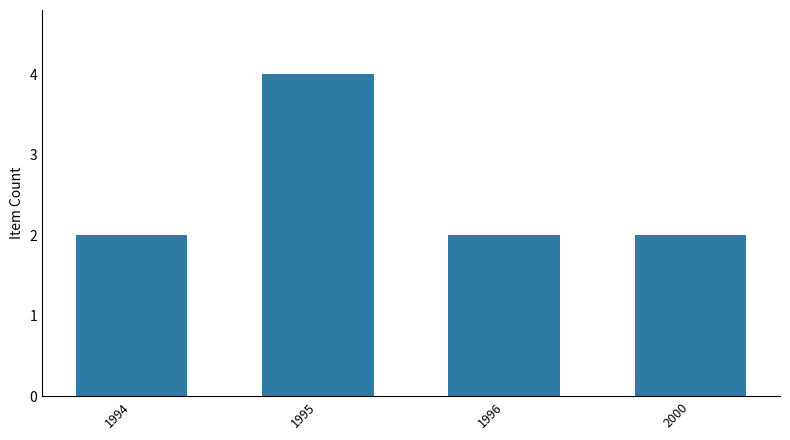

The value at 2000 is 1. True or false?

False